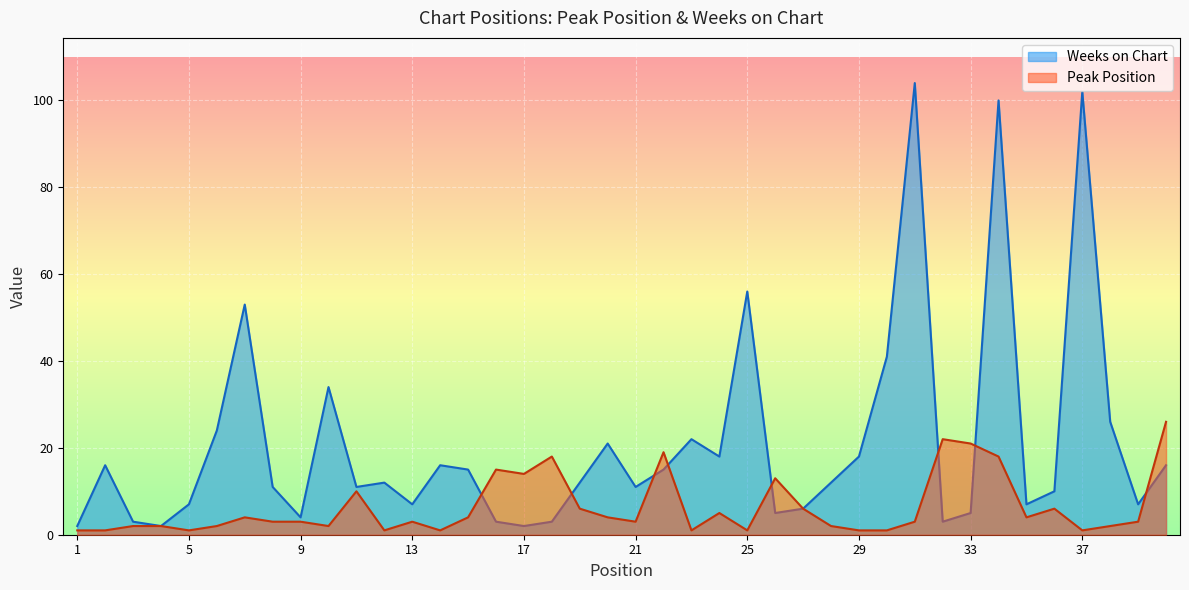

What is the difference between the second highest and minimum values in the Weeks on Chart series?

100